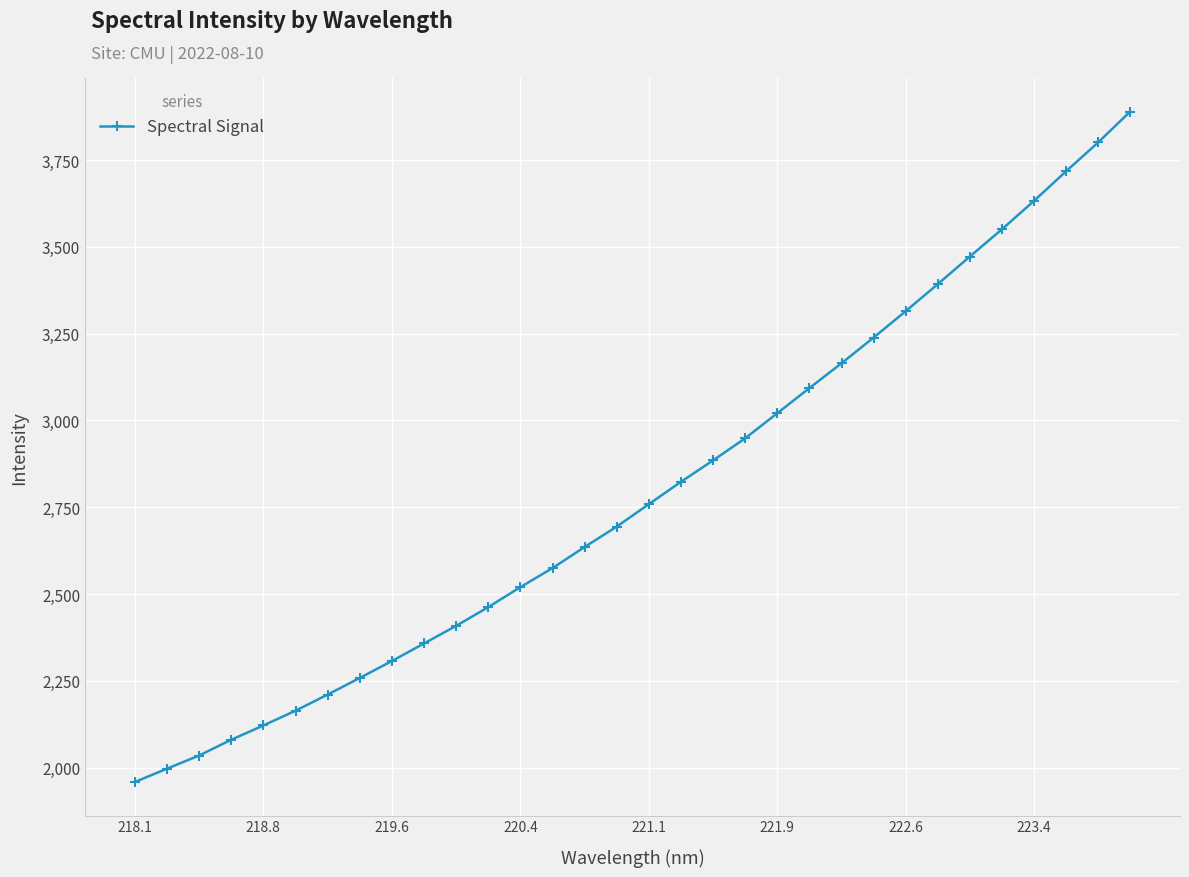

What is the sum of all values?

89490.6